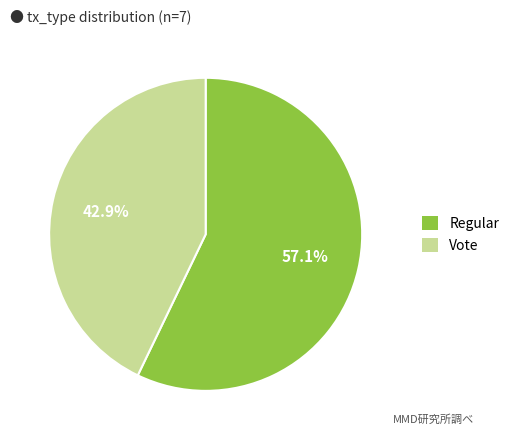

What percentage is the Vote slice, to the nearest percent?

43%